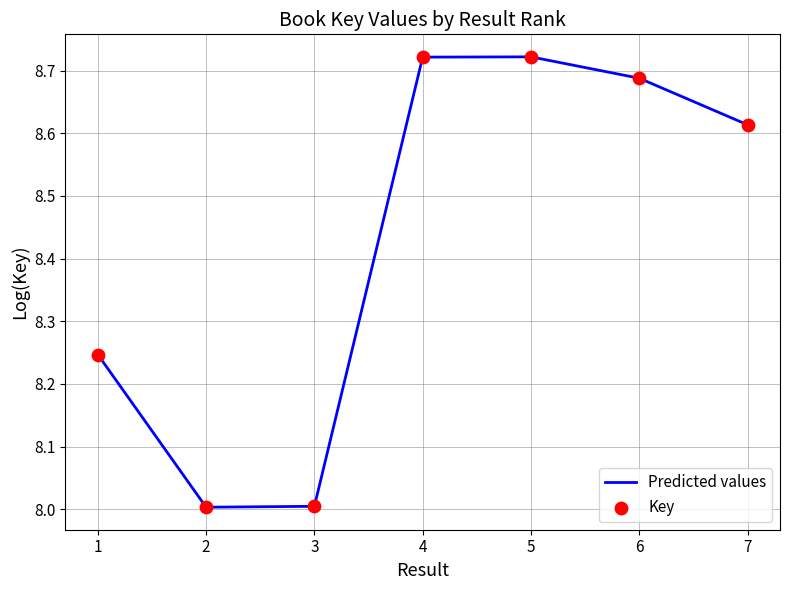

Between 4 and 7, which is larger?

4